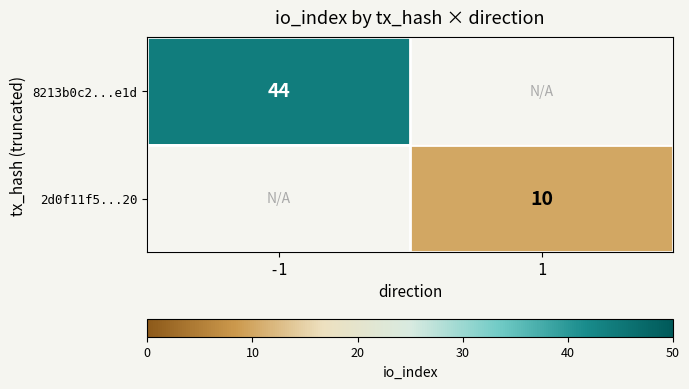

The 2d0f11f5...20 series shows 10 at 1. True or false?

True